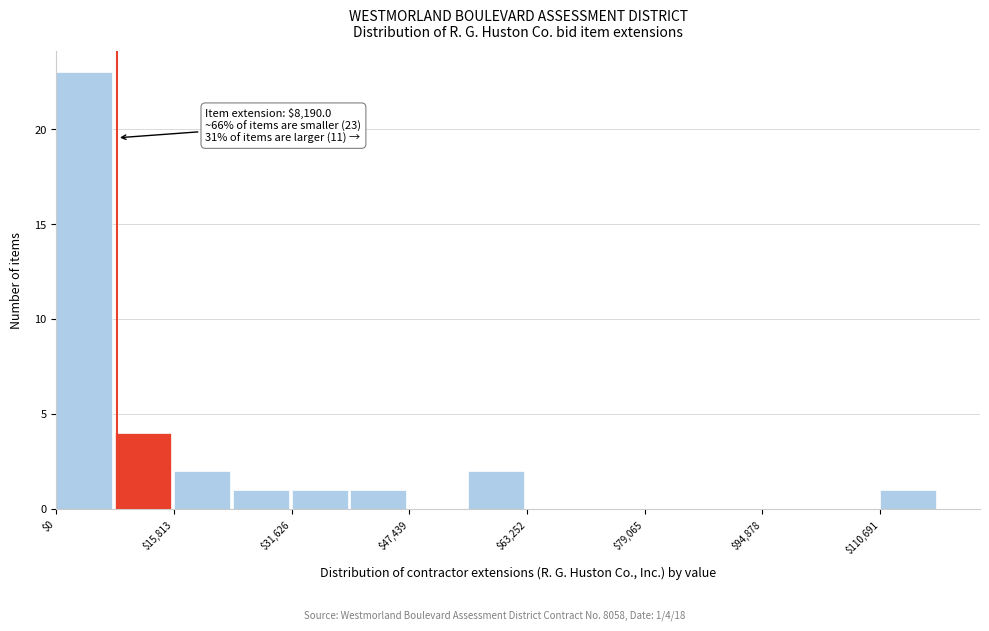

Read against the x-axis, roughly where is the centre of the tallest bar?

4000